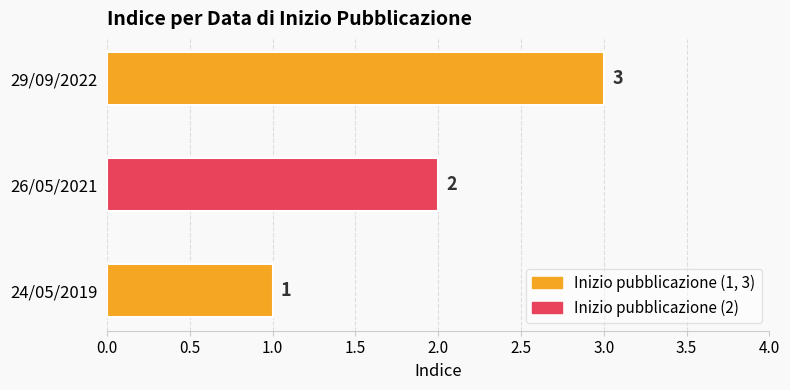

Rank the categories by value from highest to lowest.

29/09/2022, 26/05/2021, 24/05/2019